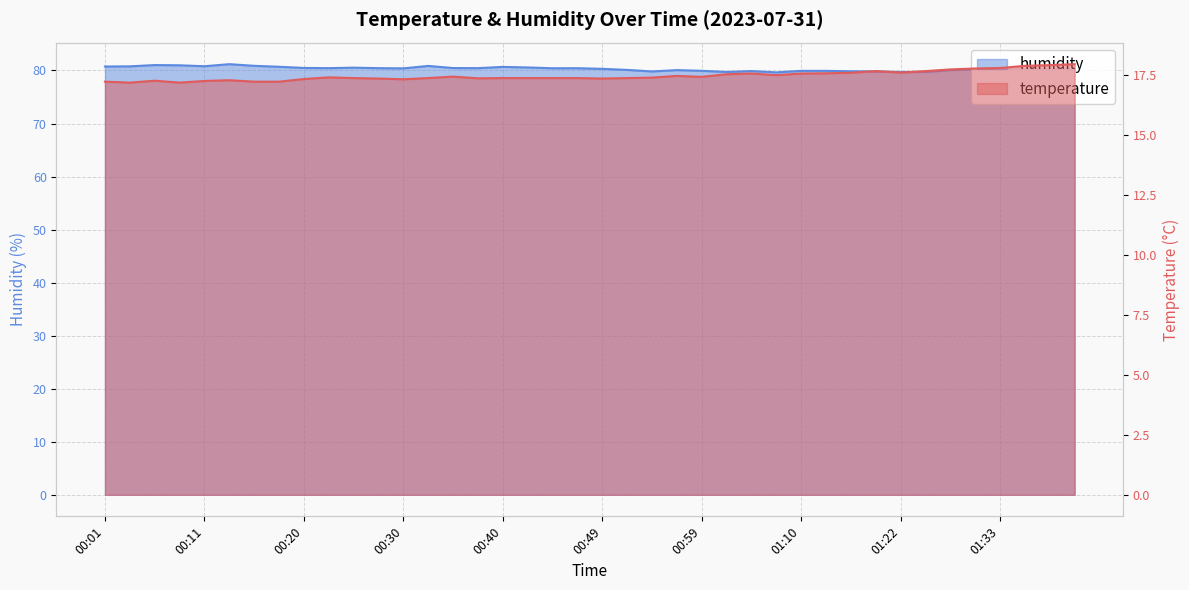

What position from the left is 00:40?

17